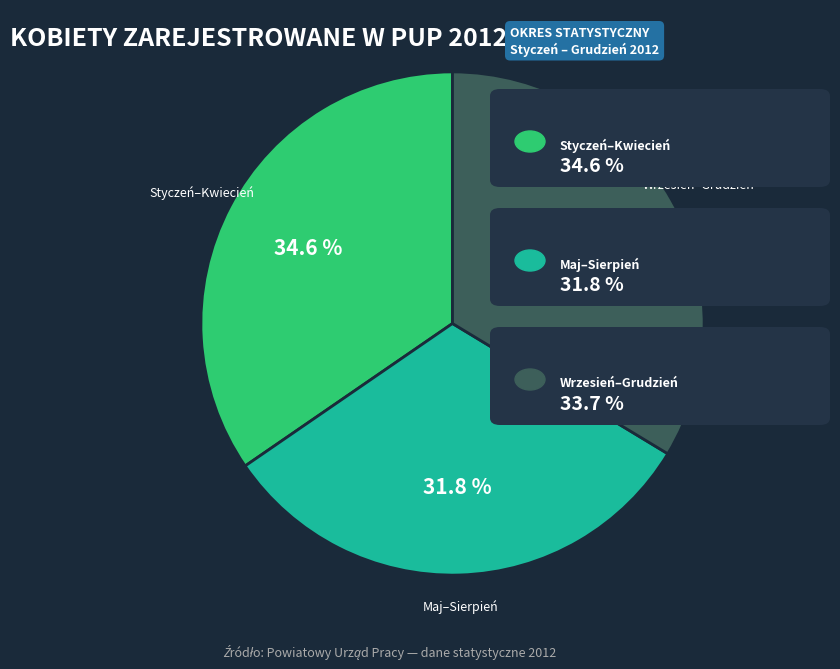

Rank the categories by value from lowest to highest.

Maj–Sierpień, Wrzesień–Grudzień, Styczeń–Kwiecień